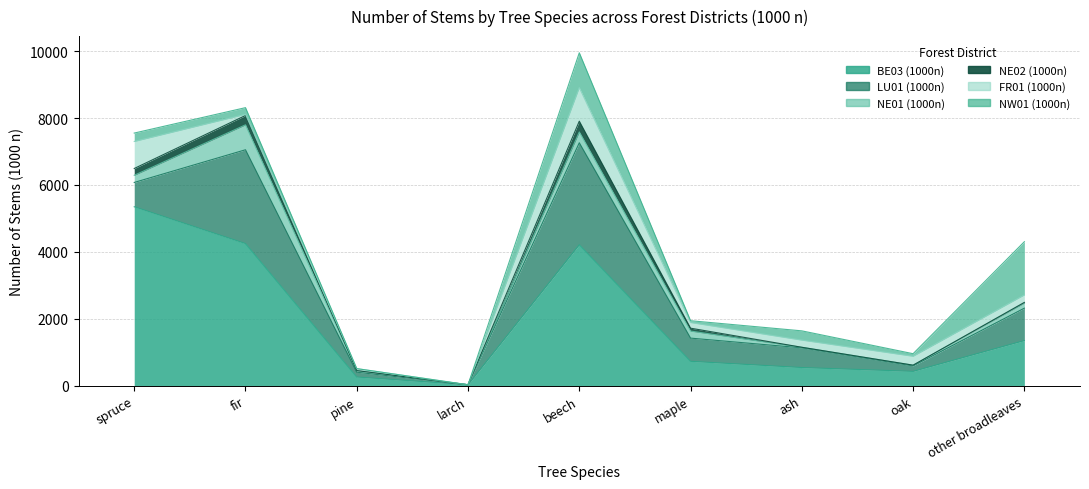

Rank the series by their maximum value, from lowest to highest.

NE02 (1000n), NE01 (1000n), FR01 (1000n), NW01 (1000n), LU01 (1000n), BE03 (1000n)